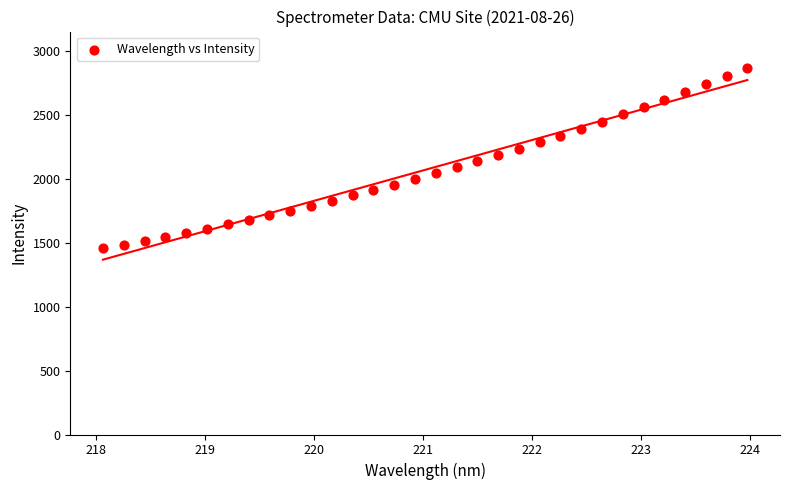

What is the range of X values (max minus min)?

5.9